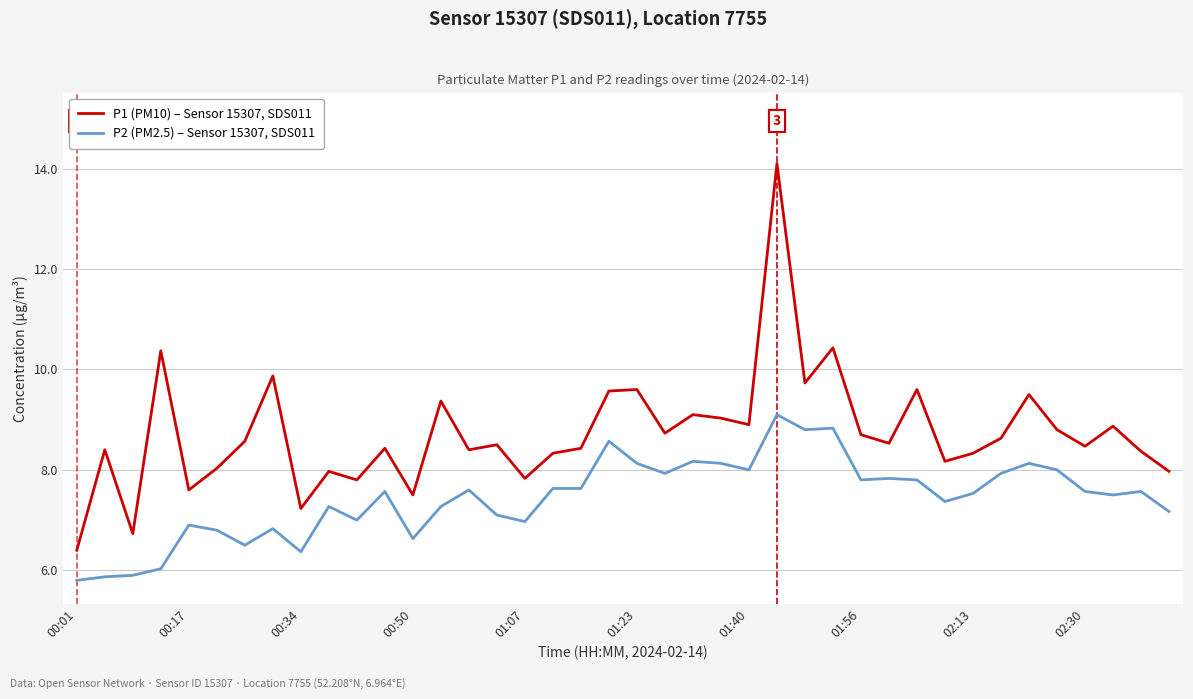

True or false: P1 (PM10) – Sensor 15307, SDS011 and P2 (PM2.5) – Sensor 15307, SDS011 intersect in this chart.

False